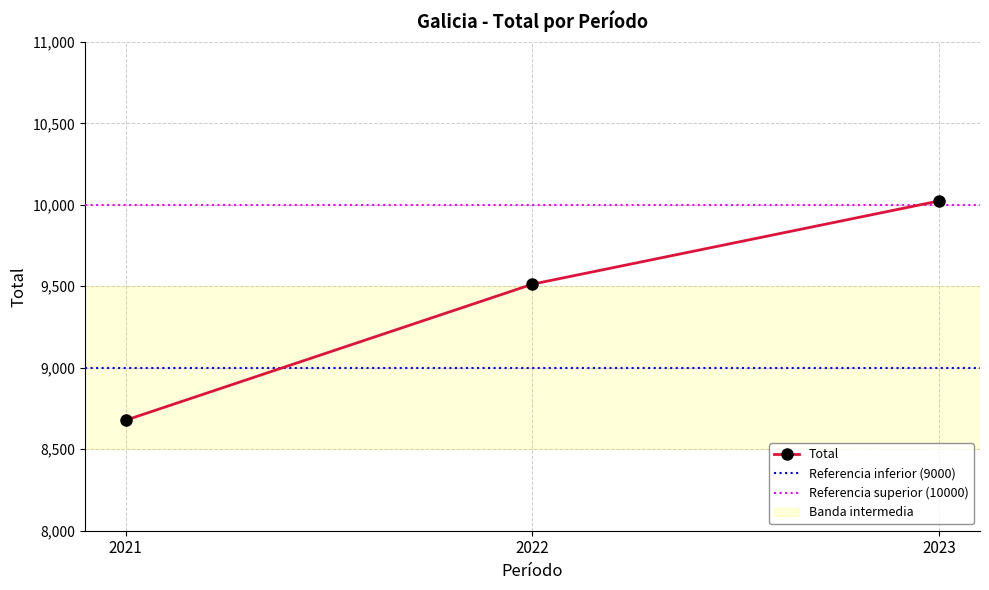

Which label corresponds to the smallest value in the chart?

2021